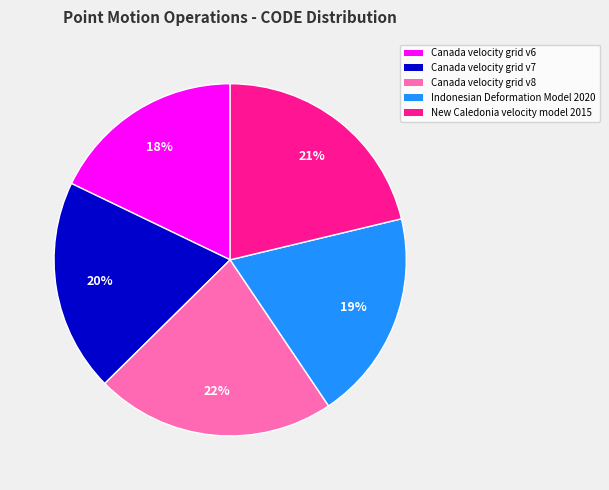

Which has a higher value, Indonesian Deformation Model 2020 or Canada velocity grid v6?

Indonesian Deformation Model 2020